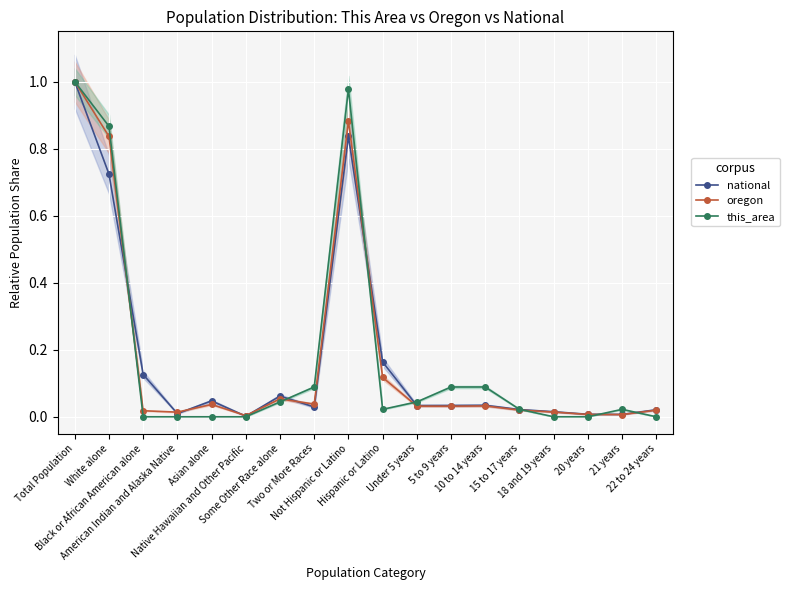

List the labels in order of this_area value, smallest first.

Black or African American alone, American Indian and Alaska Native, Asian alone, Native Hawaiian and Other Pacific, 18 and 19 years, 20 years, 22 to 24 years, Hispanic or Latino, 15 to 17 years, 21 years, Some Other Race alone, Under 5 years, Two or More Races, 5 to 9 years, 10 to 14 years, White alone, Not Hispanic or Latino, Total Population